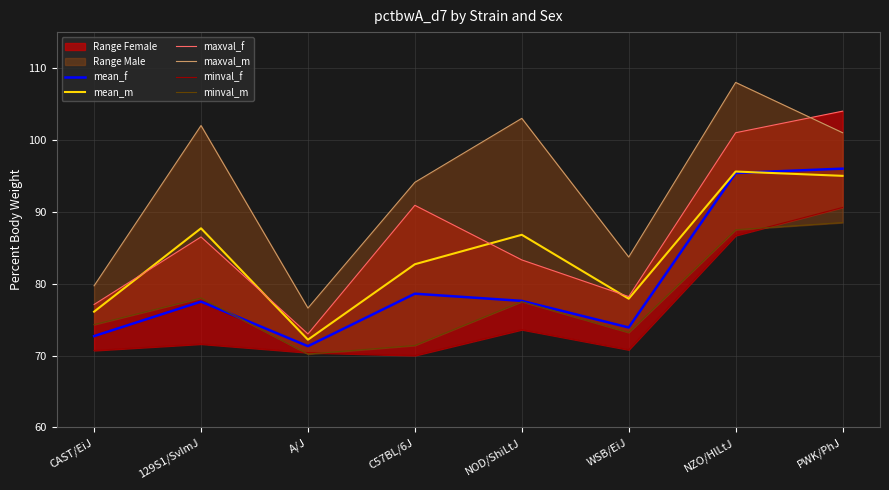

At how many categories does at least one series exceed 101?

4